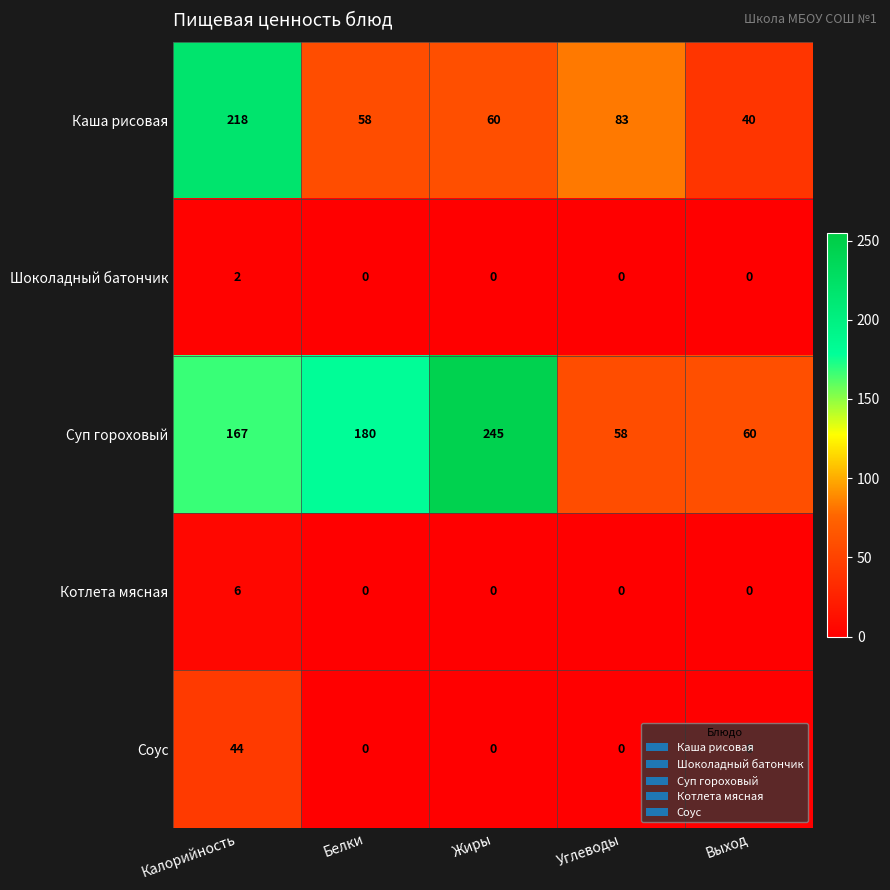

How many series are shown in this chart?

5